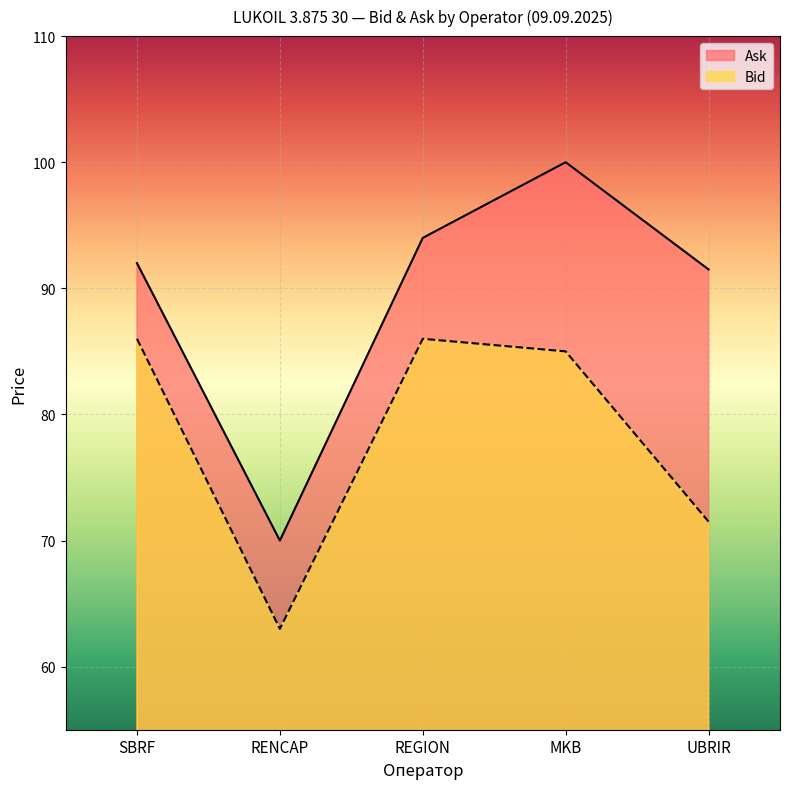

Where is Ask nearest to the value 85?

UBRIR